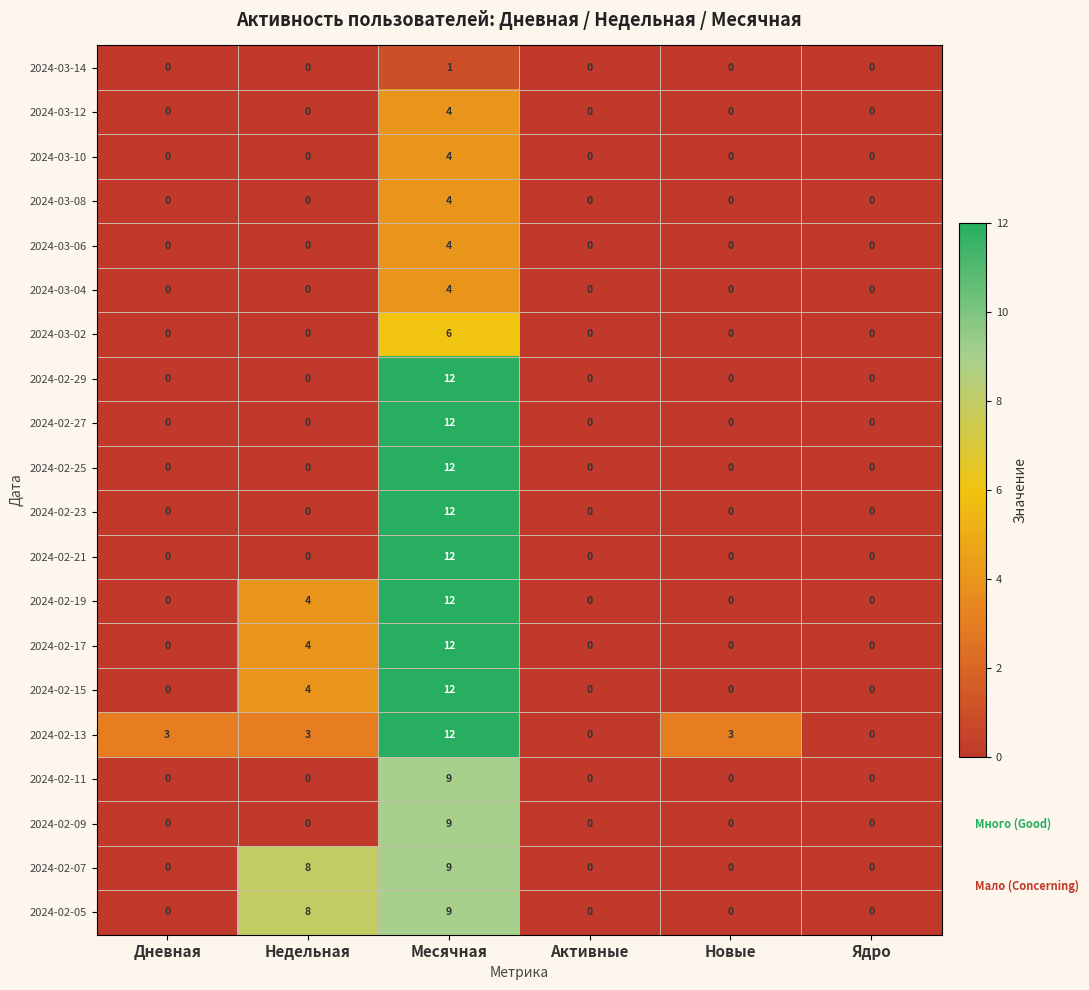

What is the difference between the highest and lowest values at Дневная?

3